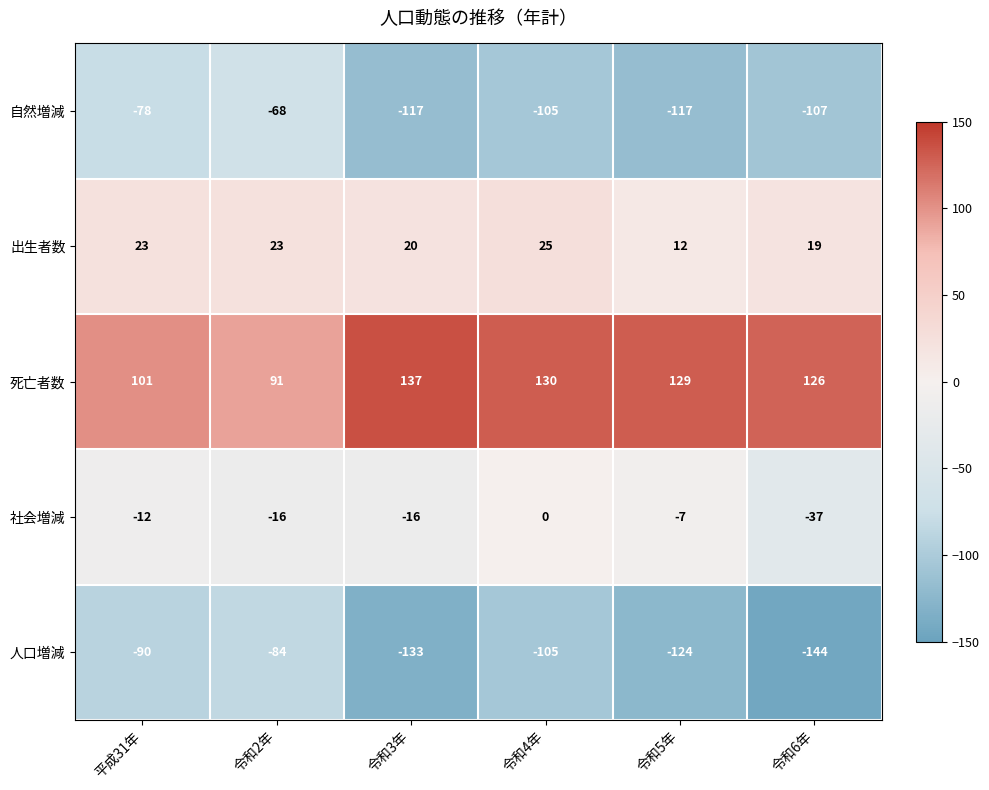

How many 社会増減 values are between -16 and -7?

4